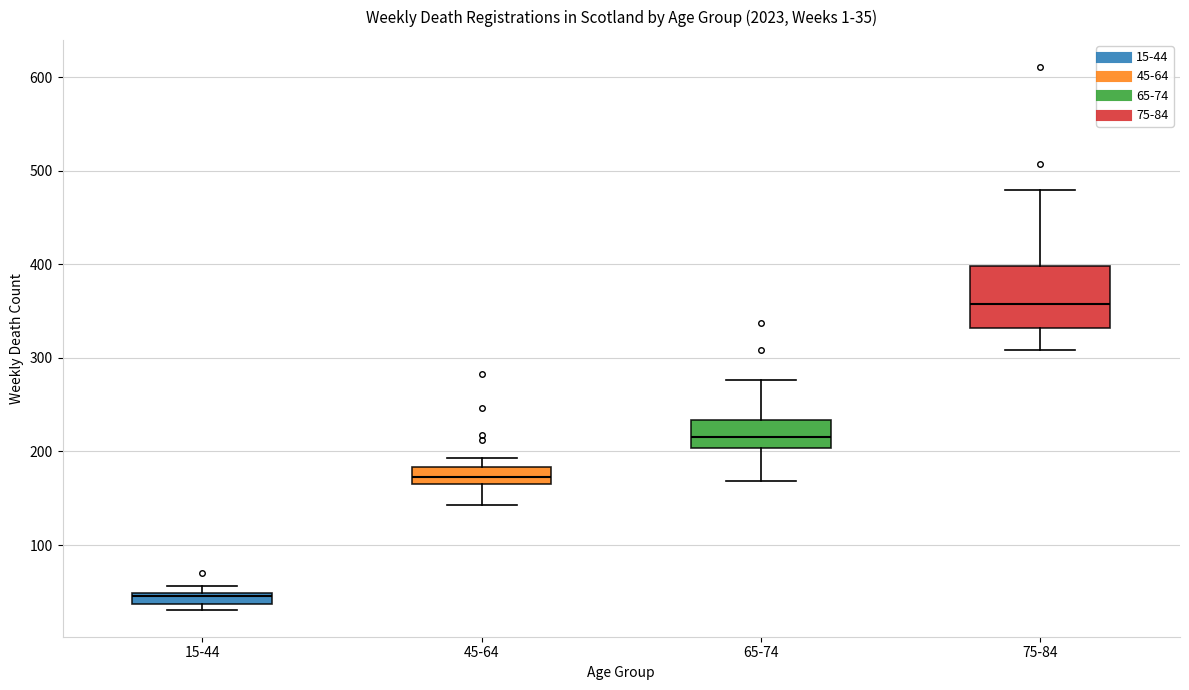

Which box's median line is the highest?

75-84